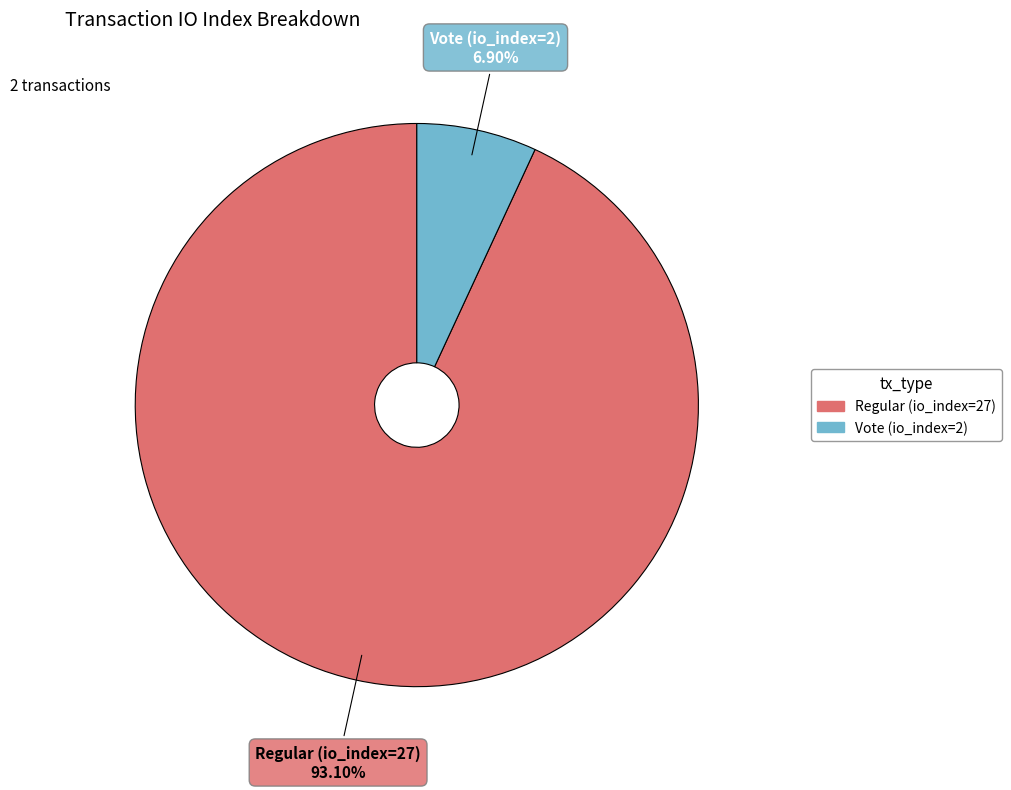

Is the sum of Vote (io_index=2) and Regular (io_index=27) greater than half?

Yes